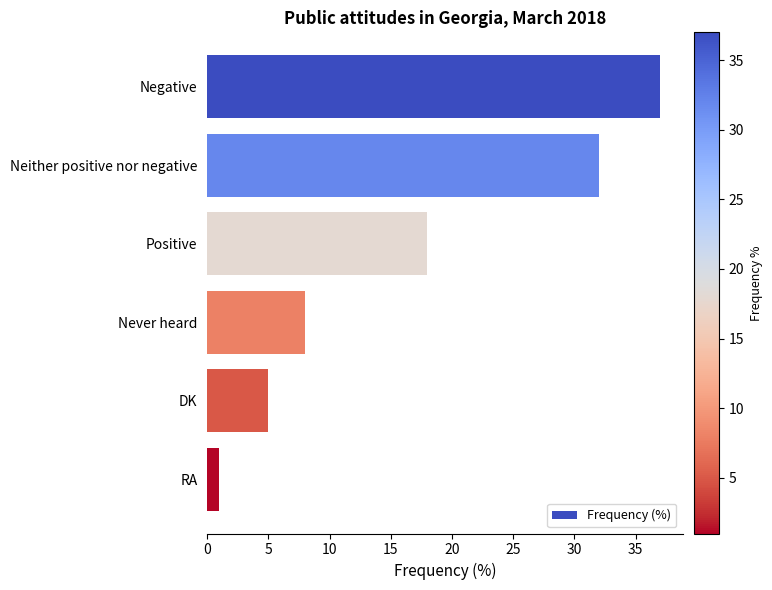

At which label is the value closest to 19?

Positive